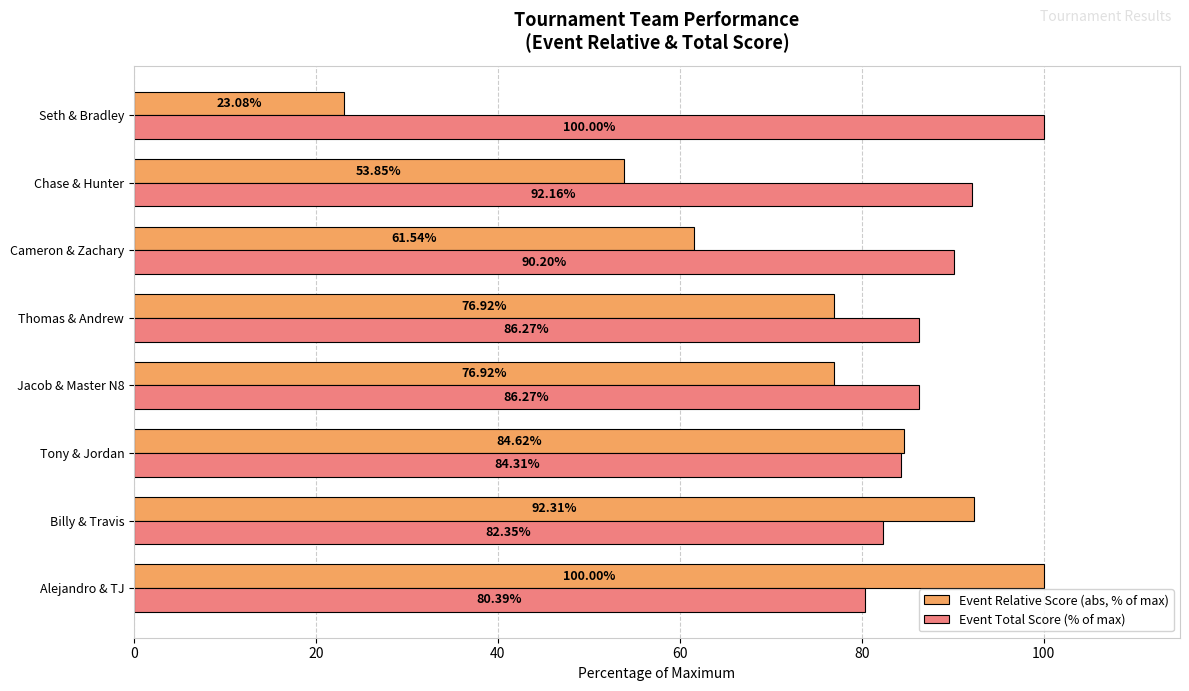

At how many categories does at least one series exceed 69?

8